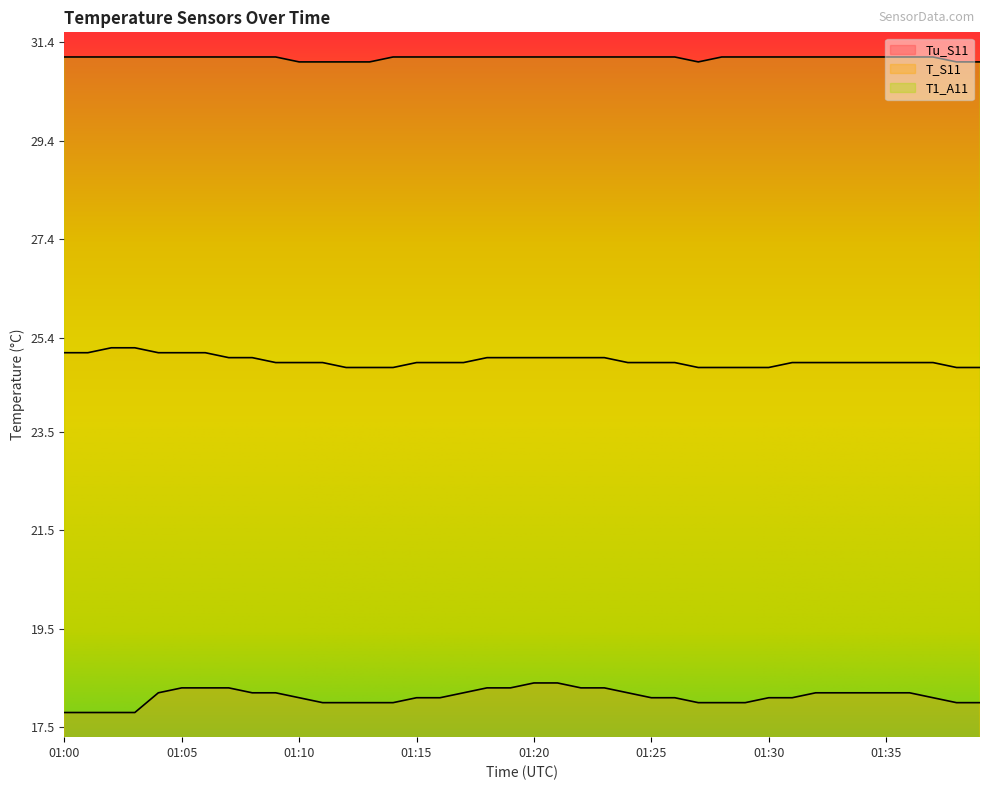

Which series changed the most between 01:30 and 01:39?

Tu_S11